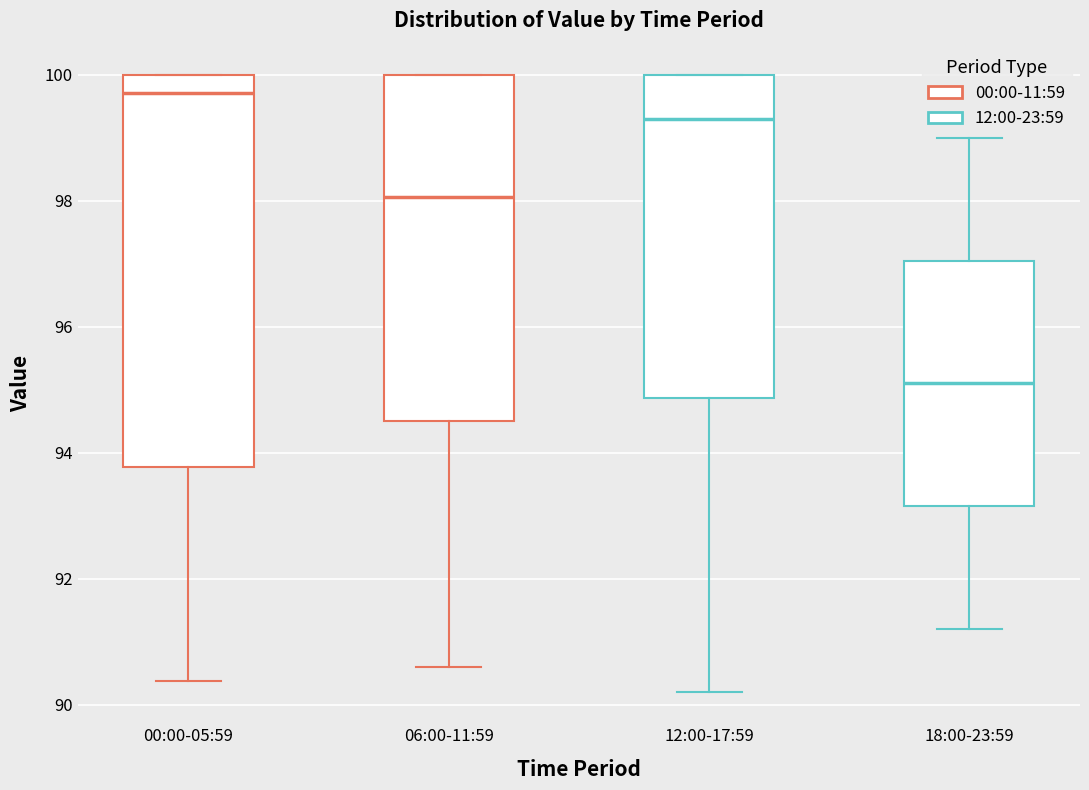

Where does the median line of the box for 00:00-05:59 sit on the y-axis? The values are not printed on the chart, so give them approximately, as read against the axis.

99.8